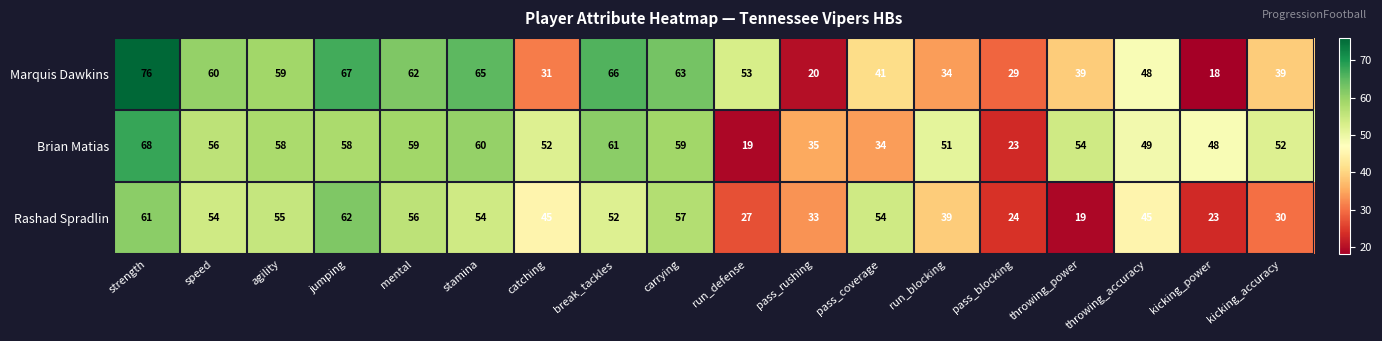

Rank the series by their maximum value, from highest to lowest.

Marquis Dawkins, Brian Matias, Rashad Spradlin